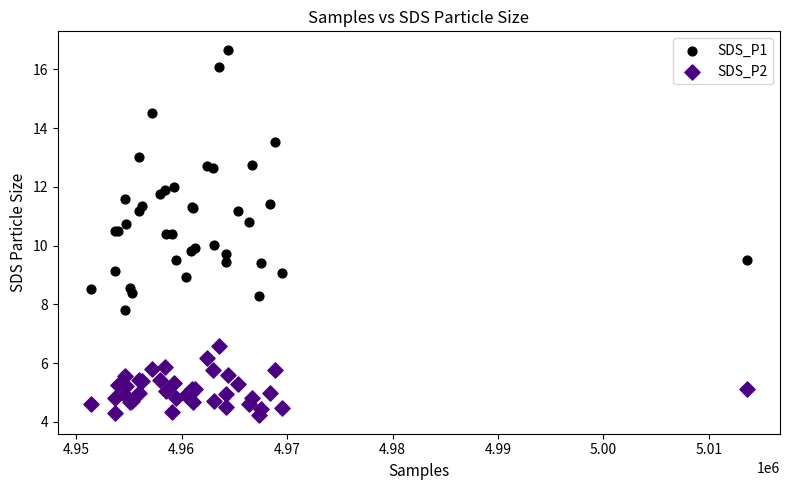

What is the X range (max minus min) for the scatter plot?

62268.0